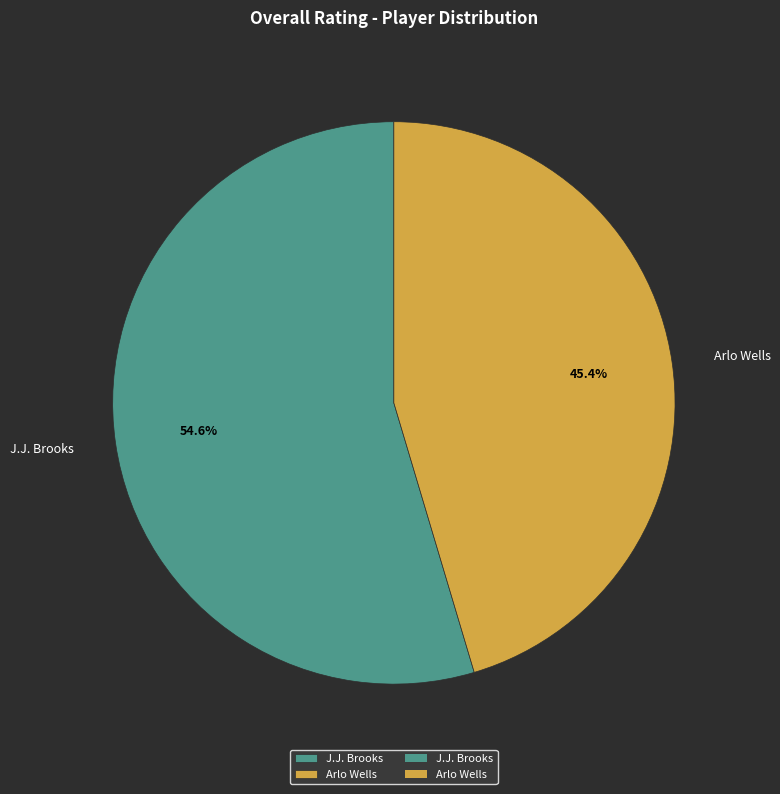

To the nearest percent, what portion does Arlo Wells represent?

45%